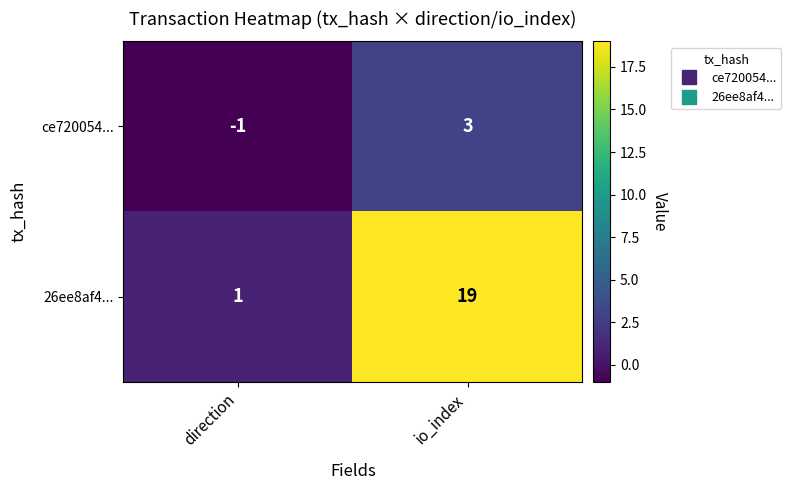

At which label is 26ee8af4... closest to 10?

direction